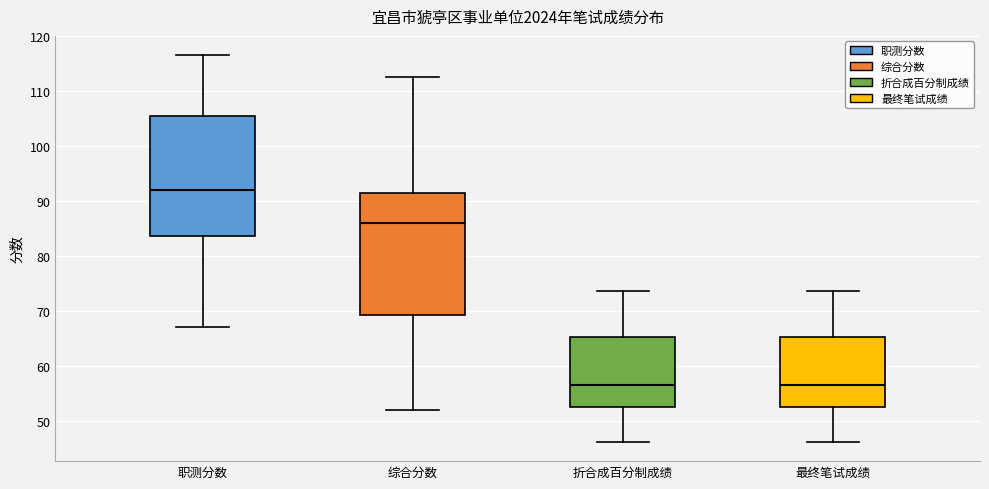

Reading left to right, transcribe this box plot: for each box, give where its median line is, the range the box spans, and where its two whiskers end, as read against the y-axis. The values are not printed on the chart, so give them approximately, as read against the axis.

职测分数: median 92, box 84 to 106, whiskers 67 to 117
综合分数: median 86, box 69 to 91, whiskers 52 to 113
折合成百分制成绩: median 57, box 52 to 65, whiskers 46 to 74
最终笔试成绩: median 57, box 52 to 65, whiskers 46 to 74